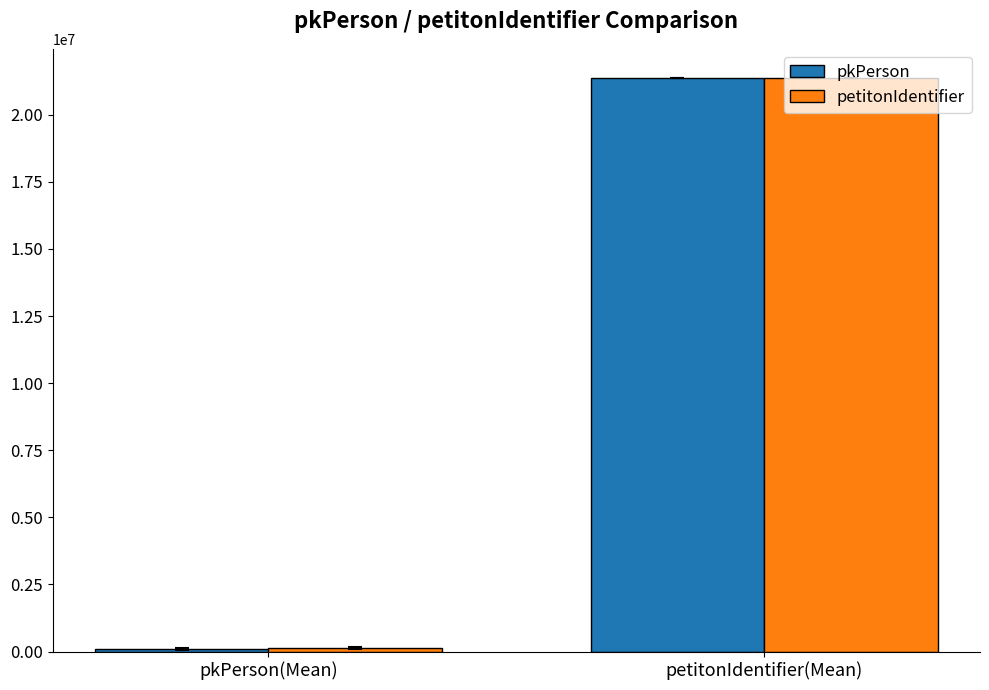

What value does the pkPerson series have at petitonIdentifier(Mean)?

21386322.0